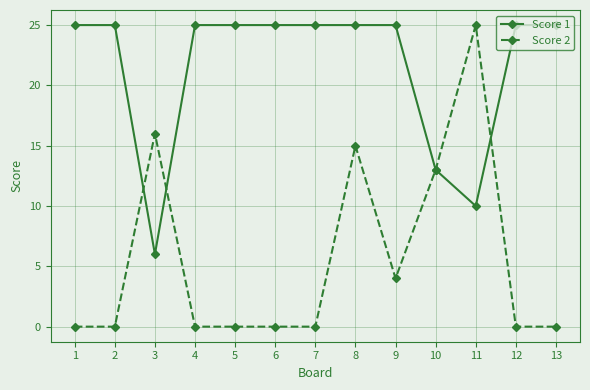

What is the total value across all series at 12?

25